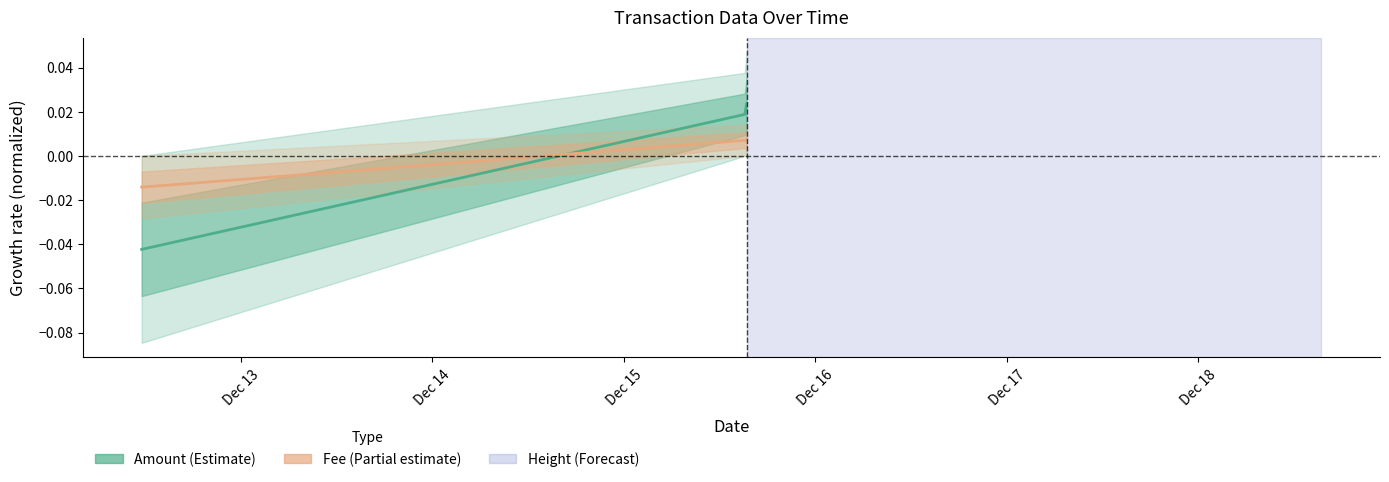

Which series has the largest total across all categories?

Amount